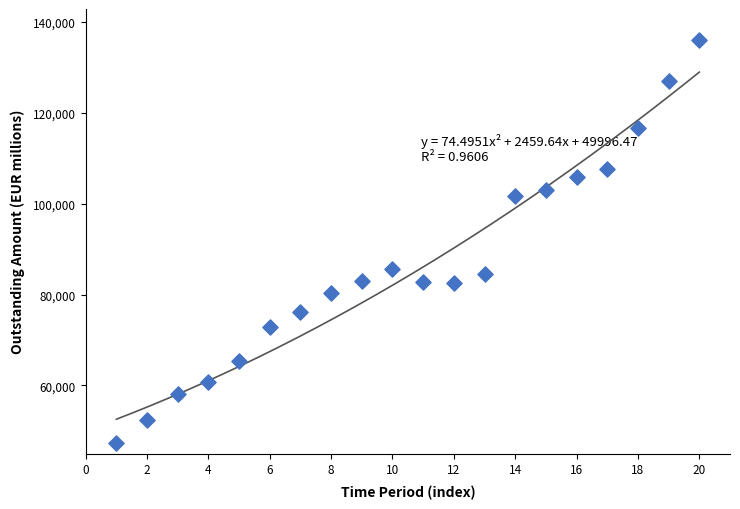

What is the range of Y values (max minus min)?

88736.9